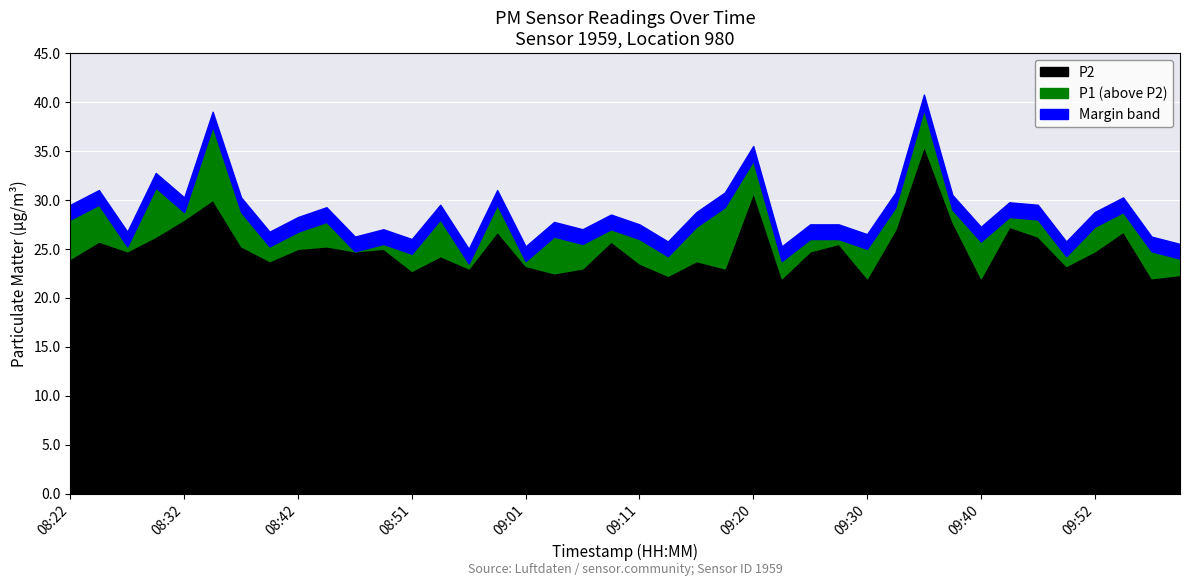

What is the maximum value for P2?

35.5